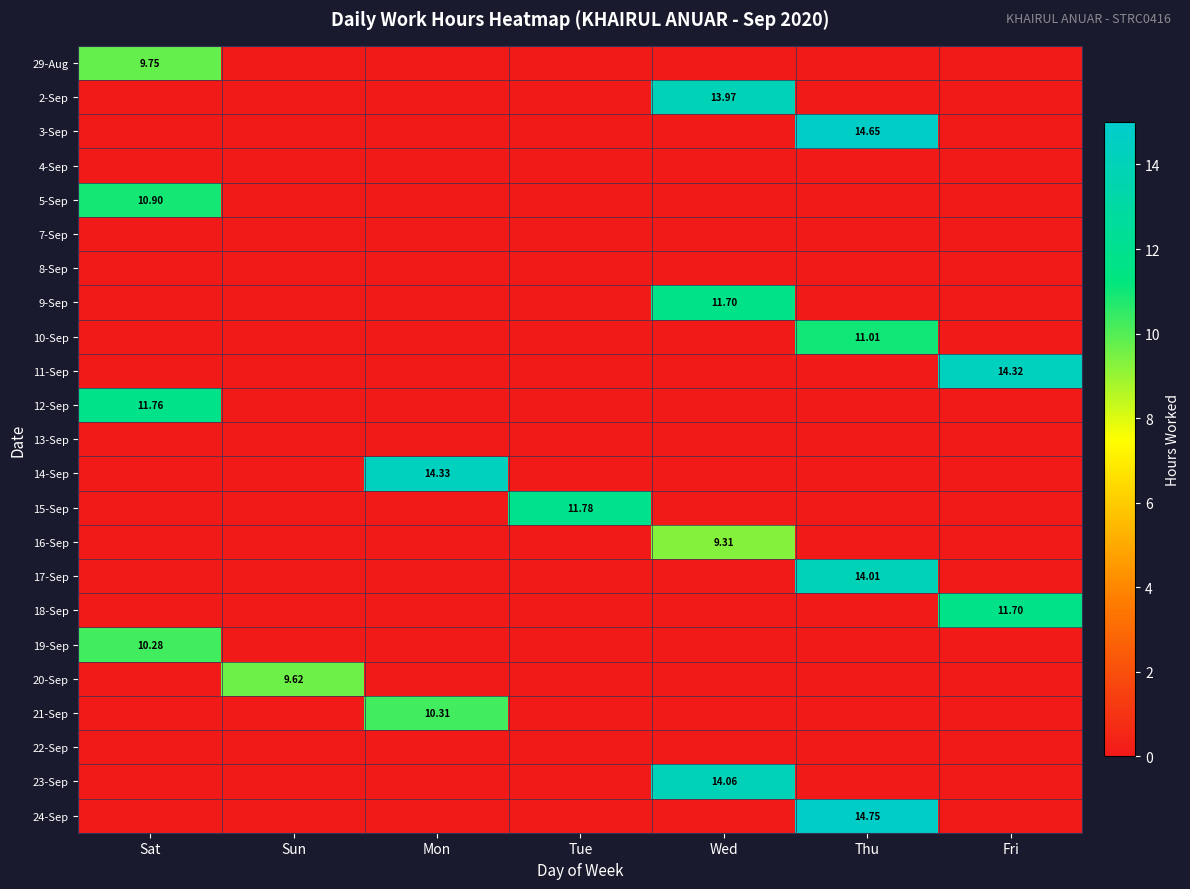

Is it true that 17-Sep equals 9.6 at Sat?

False